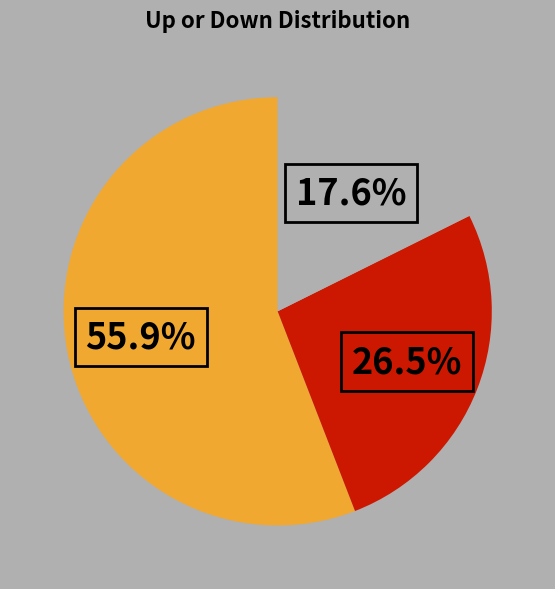

How many segments does this pie chart have?

3